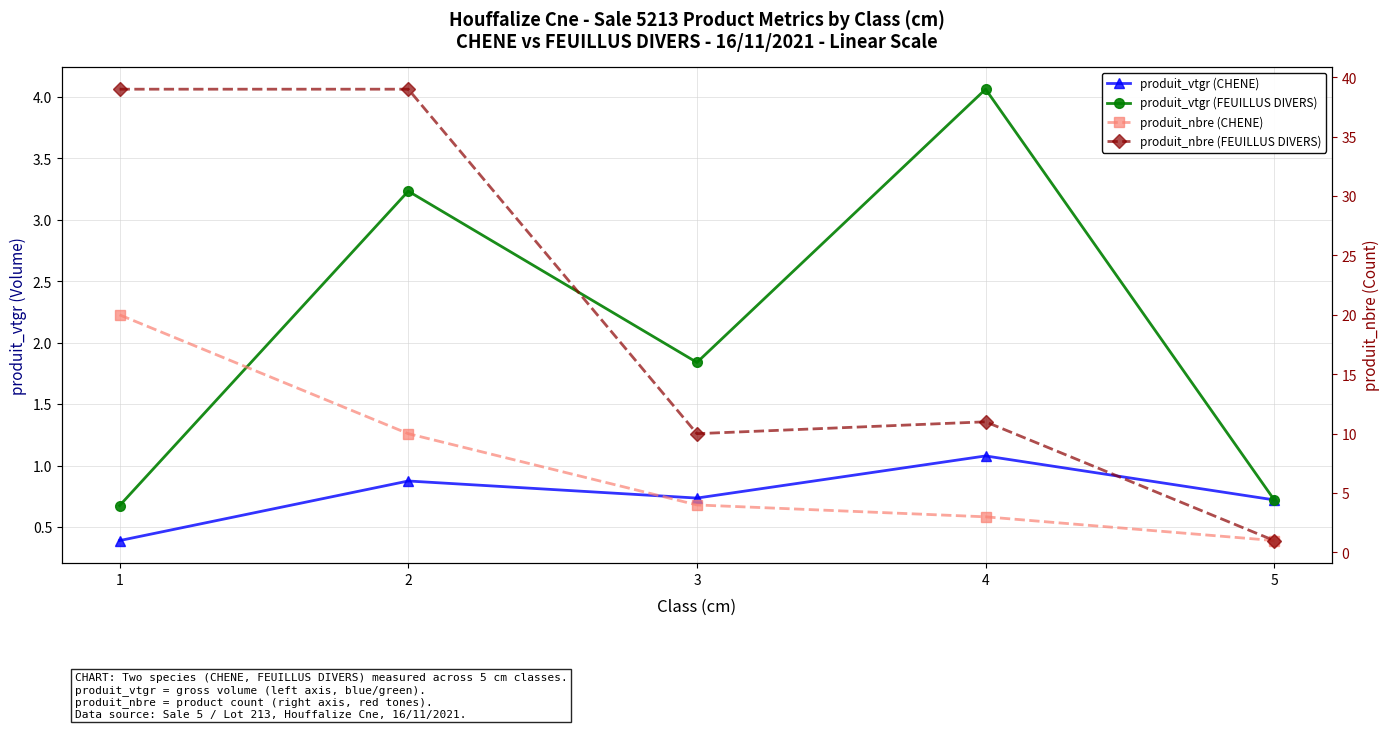

What are all the series names shown in the legend?

produit_vtgr (CHENE), produit_vtgr (FEUILLUS DIVERS), produit_nbre (CHENE), produit_nbre (FEUILLUS DIVERS)